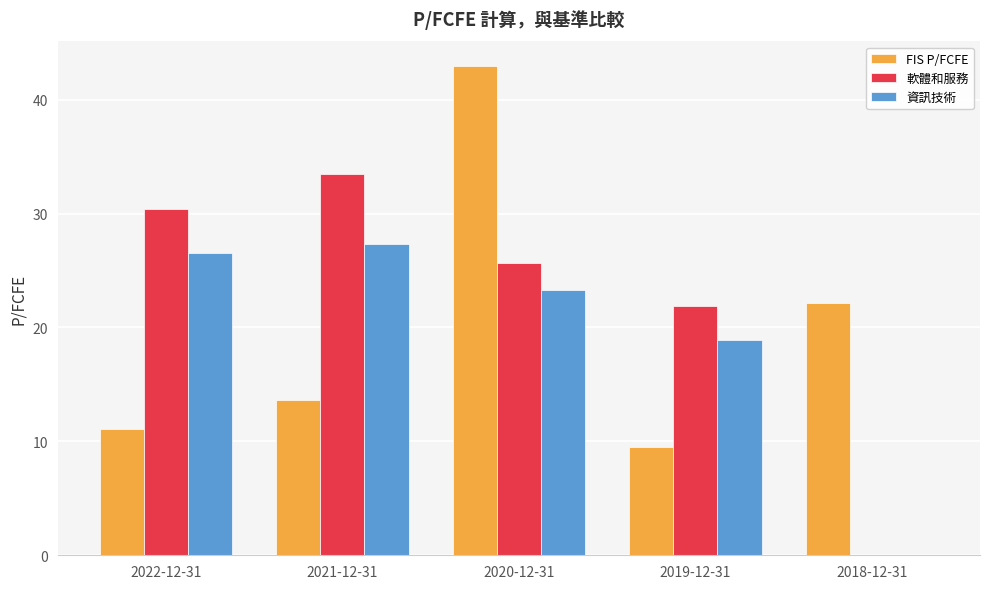

Where is 資訊技術 nearest to the value 13?

2019-12-31